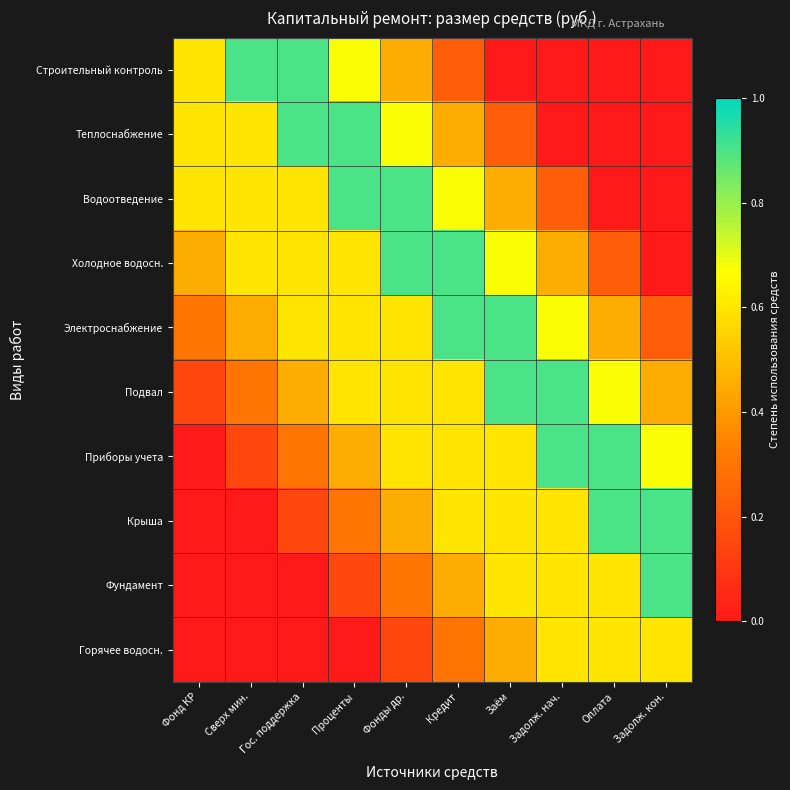

Reading left to right, transcribe all the data shown in this chart.

Строительный контроль: Фонд КР=0.6	Сверх мин.=0.9	Гос. поддержка=0.9	Проценты=0.7	Фонды др.=0.5	Кредит=0.2	Заём=0.0	Задолж. нач.=0.0	Оплата=0.0	Задолж. кон.=0.0
Теплоснабжение: Фонд КР=0.6	Сверх мин.=0.6	Гос. поддержка=0.9	Проценты=0.9	Фонды др.=0.7	Кредит=0.5	Заём=0.2	Задолж. нач.=0.0	Оплата=0.0	Задолж. кон.=0.0
Водоотведение: Фонд КР=0.6	Сверх мин.=0.6	Гос. поддержка=0.6	Проценты=0.9	Фонды др.=0.9	Кредит=0.7	Заём=0.5	Задолж. нач.=0.2	Оплата=0.0	Задолж. кон.=0.0
Холодное водосн.: Фонд КР=0.4	Сверх мин.=0.6	Гос. поддержка=0.6	Проценты=0.6	Фонды др.=0.9	Кредит=0.9	Заём=0.7	Задолж. нач.=0.5	Оплата=0.2	Задолж. кон.=0.0
Электроснабжение: Фонд КР=0.3	Сверх мин.=0.4	Гос. поддержка=0.6	Проценты=0.6	Фонды др.=0.6	Кредит=0.9	Заём=0.9	Задолж. нач.=0.7	Оплата=0.5	Задолж. кон.=0.2
Подвал: Фонд КР=0.1	Сверх мин.=0.3	Гос. поддержка=0.4	Проценты=0.6	Фонды др.=0.6	Кредит=0.6	Заём=0.9	Задолж. нач.=0.9	Оплата=0.7	Задолж. кон.=0.5
Приборы учета: Фонд КР=0.0	Сверх мин.=0.1	Гос. поддержка=0.3	Проценты=0.4	Фонды др.=0.6	Кредит=0.6	Заём=0.6	Задолж. нач.=0.9	Оплата=0.9	Задолж. кон.=0.7
Крыша: Фонд КР=0.0	Сверх мин.=0.0	Гос. поддержка=0.1	Проценты=0.3	Фонды др.=0.4	Кредит=0.6	Заём=0.6	Задолж. нач.=0.6	Оплата=0.9	Задолж. кон.=0.9
Фундамент: Фонд КР=0.0	Сверх мин.=0.0	Гос. поддержка=0.0	Проценты=0.1	Фонды др.=0.3	Кредит=0.4	Заём=0.6	Задолж. нач.=0.6	Оплата=0.6	Задолж. кон.=0.9
Горячее водосн.: Фонд КР=0.0	Сверх мин.=0.0	Гос. поддержка=0.0	Проценты=0.0	Фонды др.=0.1	Кредит=0.3	Заём=0.4	Задолж. нач.=0.6	Оплата=0.6	Задолж. кон.=0.6